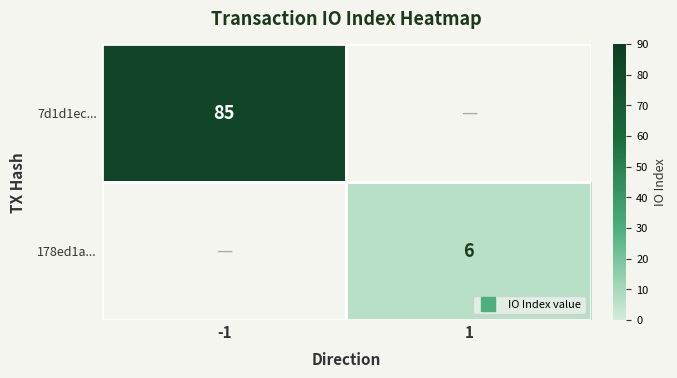

At which category is the sum across all series the highest?

-1